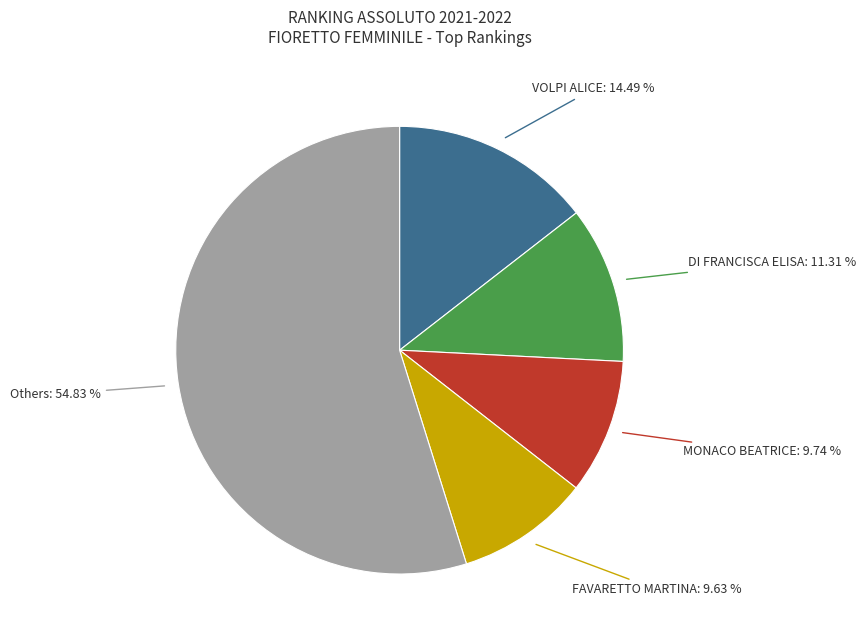

What is the largest slice in the pie chart?

Others